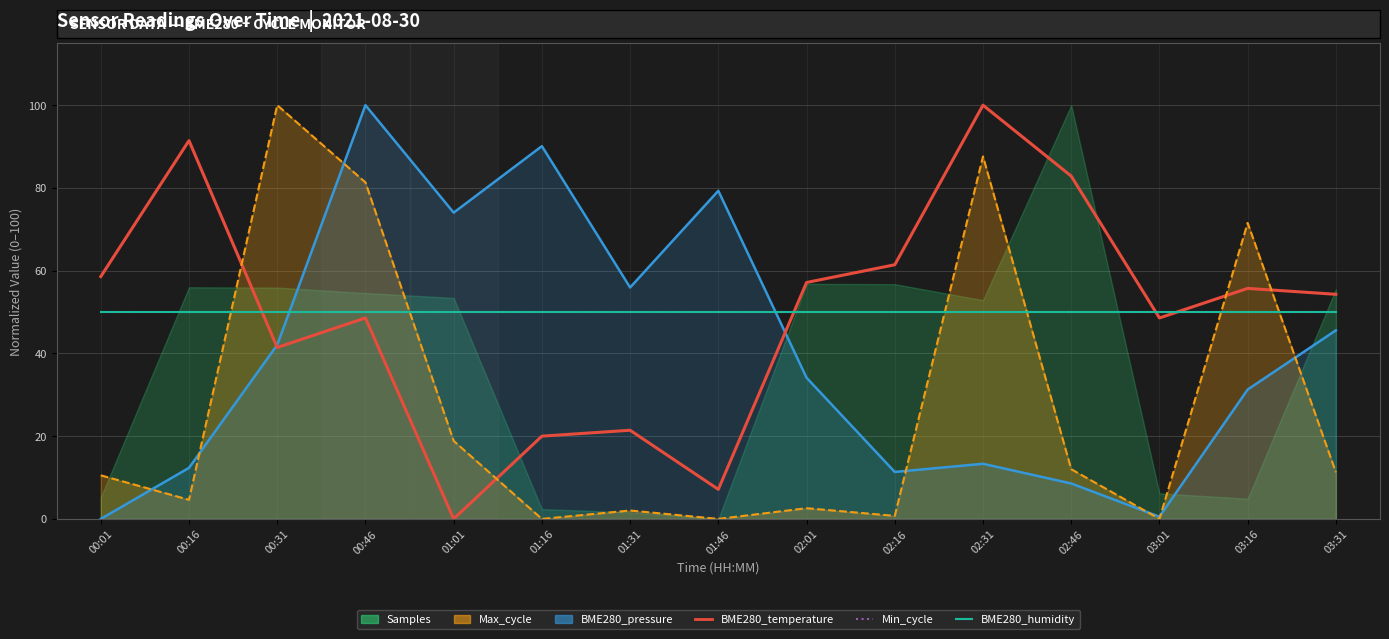

What is the sum of all Min_cycle values?

750.0